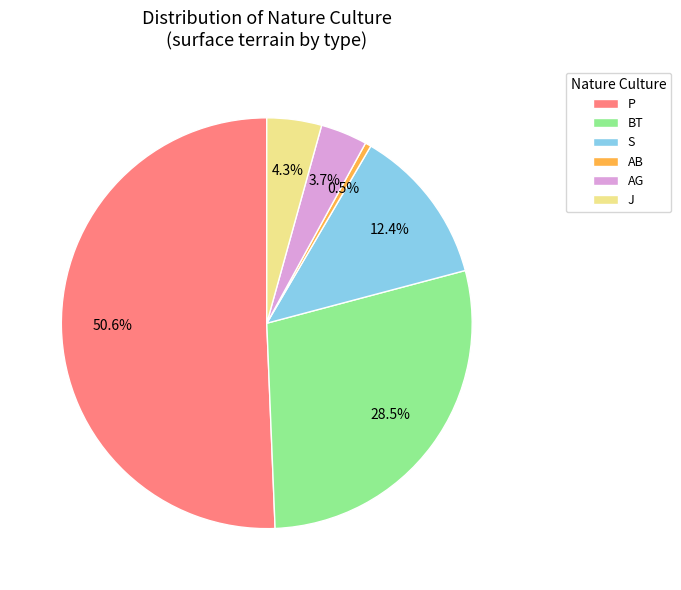

Which has a higher value, AB or J?

J